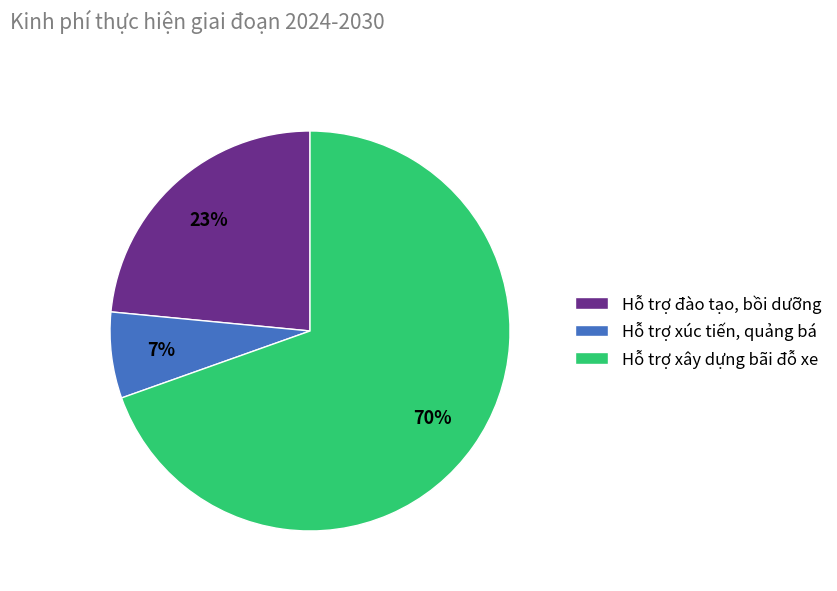

Rank the categories by value from lowest to highest.

Hỗ trợ xúc tiến, quảng bá, Hỗ trợ đào tạo, bồi dưỡng, Hỗ trợ xây dựng bãi đỗ xe